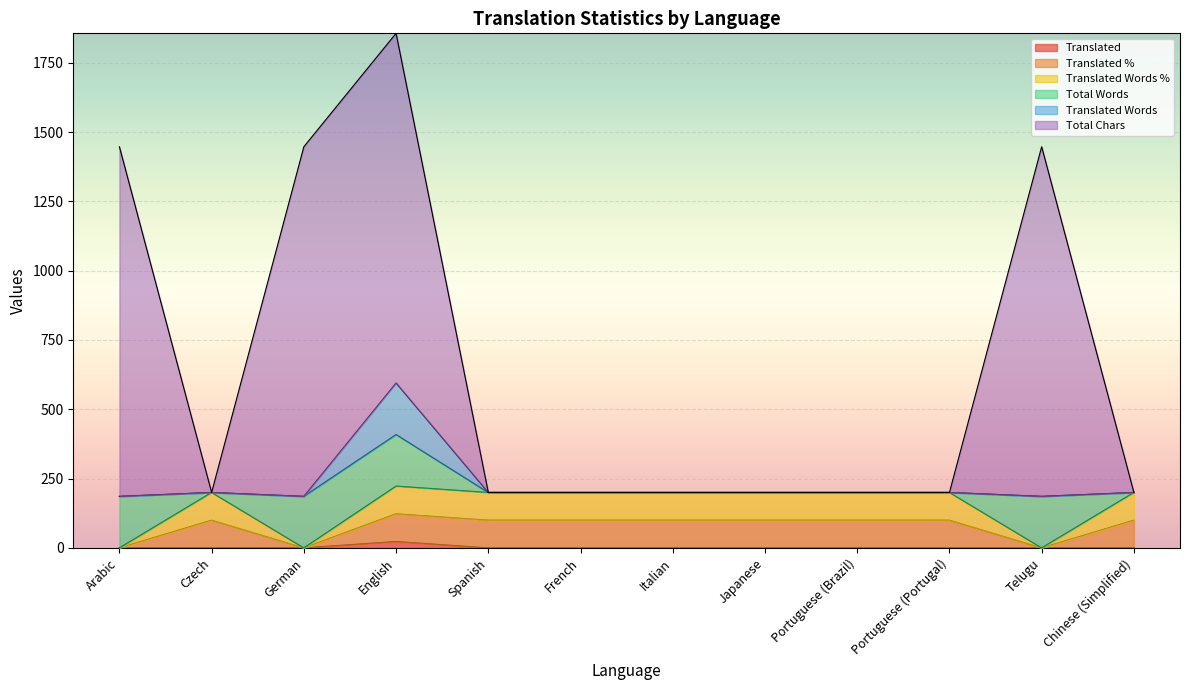

The translated_percent series shows 0 at Arabic. True or false?

True